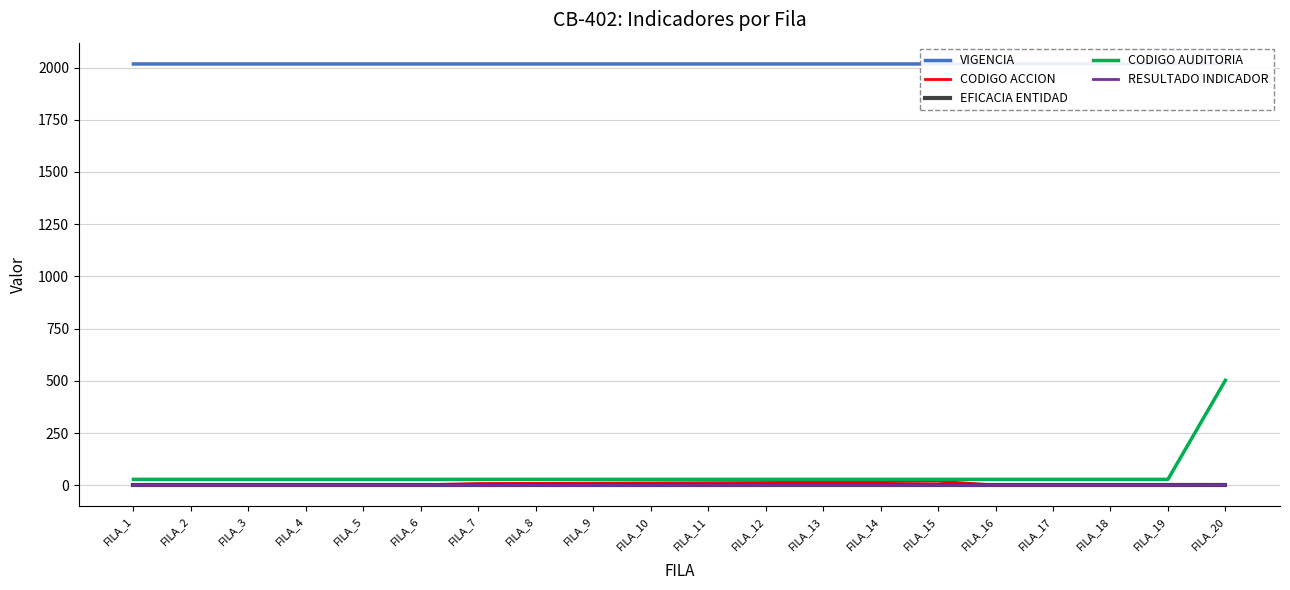

Between FILA_8 and FILA_14, which series saw the biggest shift?

CODIGO ACCION